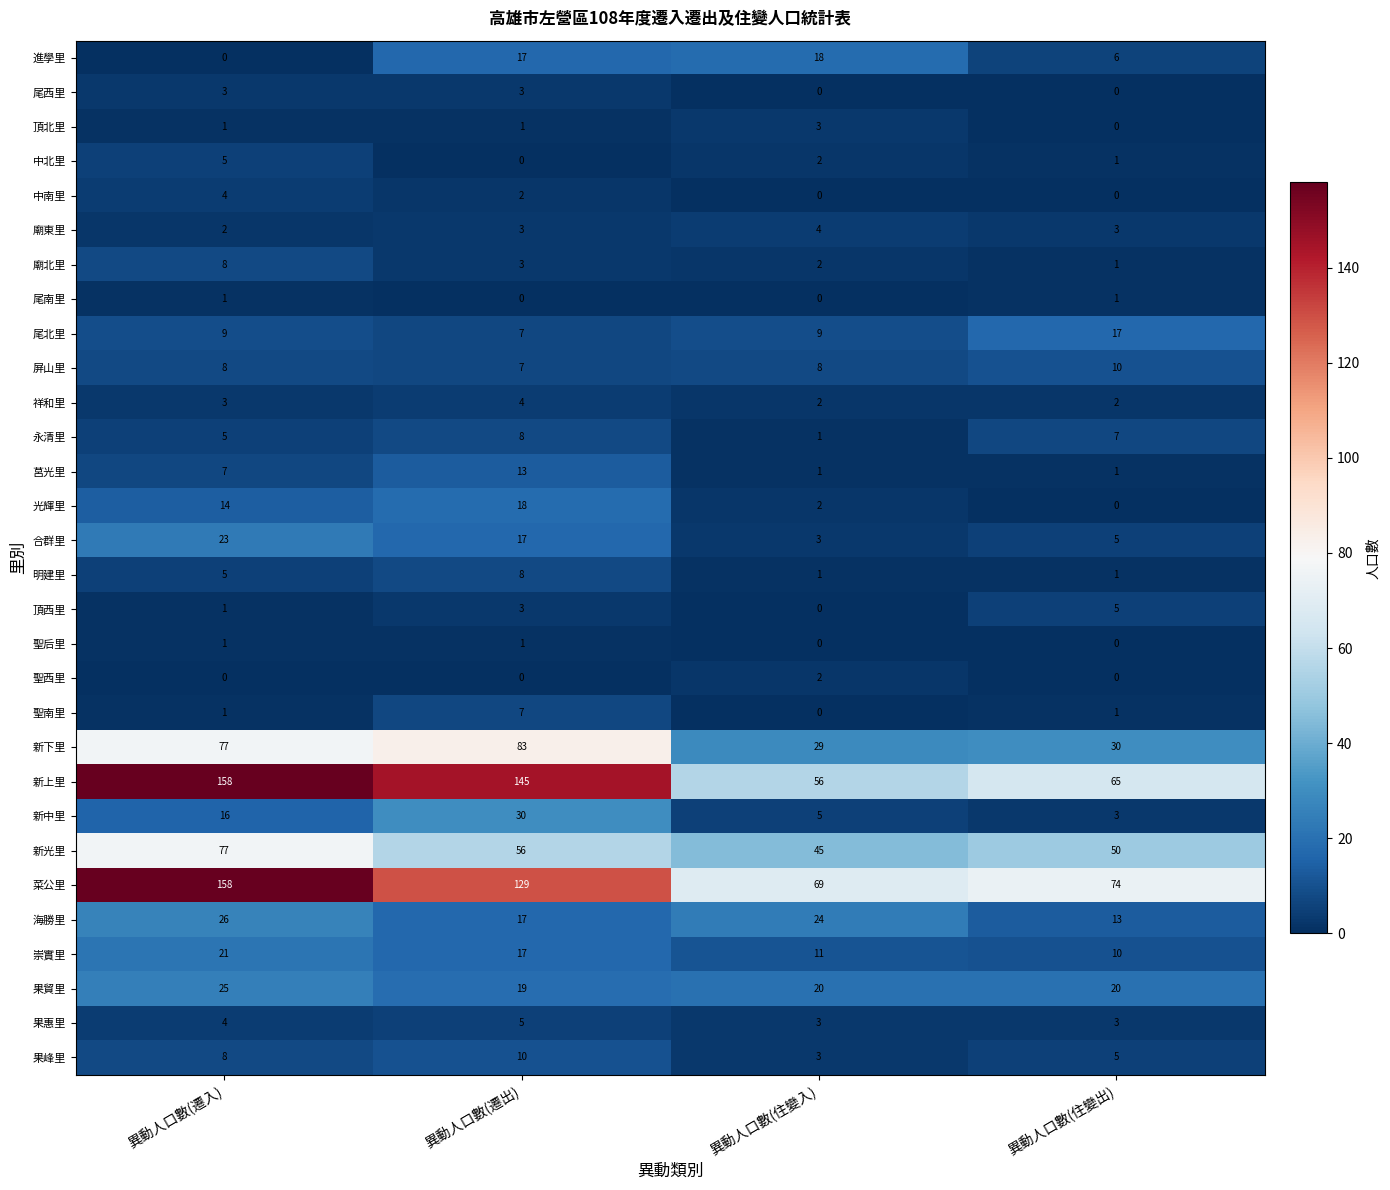

At which category is the sum across all series the highest?

異動人口數(遷入)